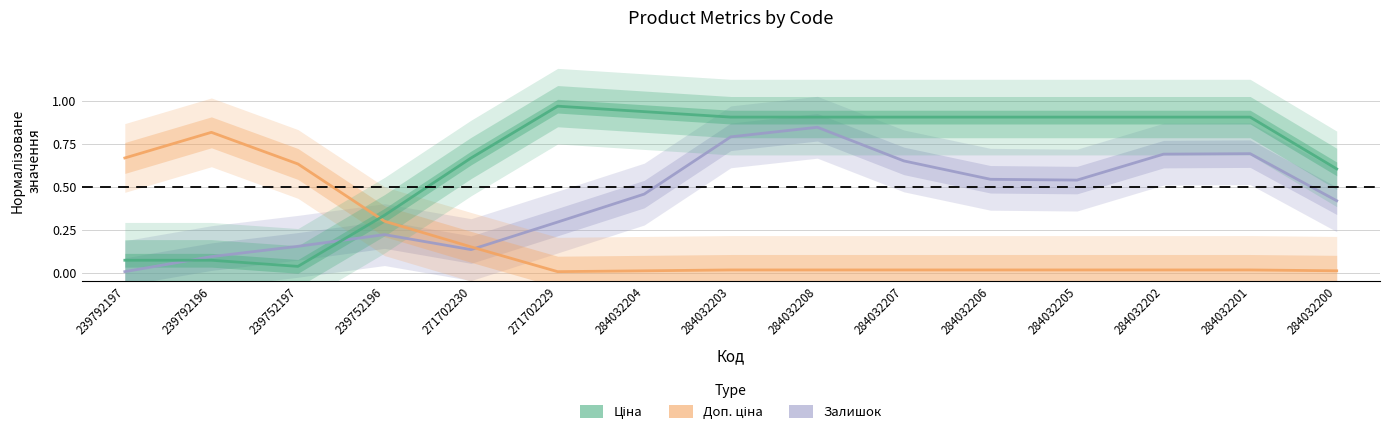

What is the difference between the Доп. ціна values at 239752196 and 239752197?

0.3